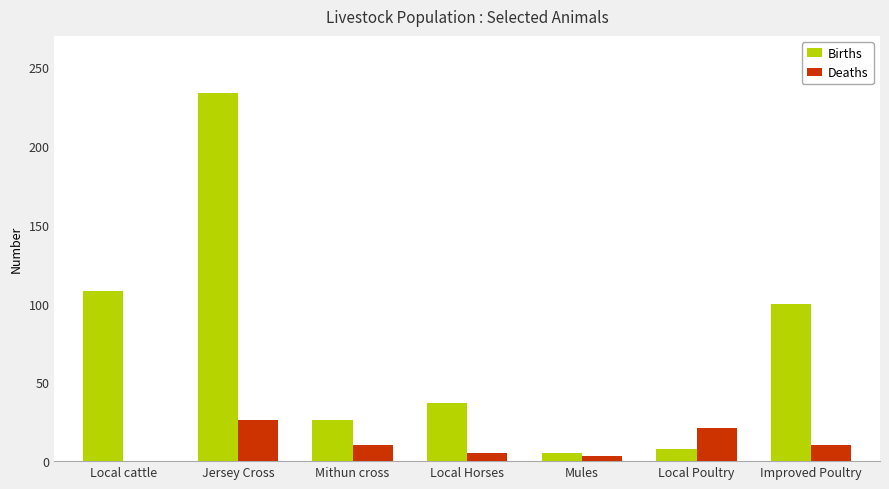

What is the spread (max minus min) of values at Mithun cross?

16